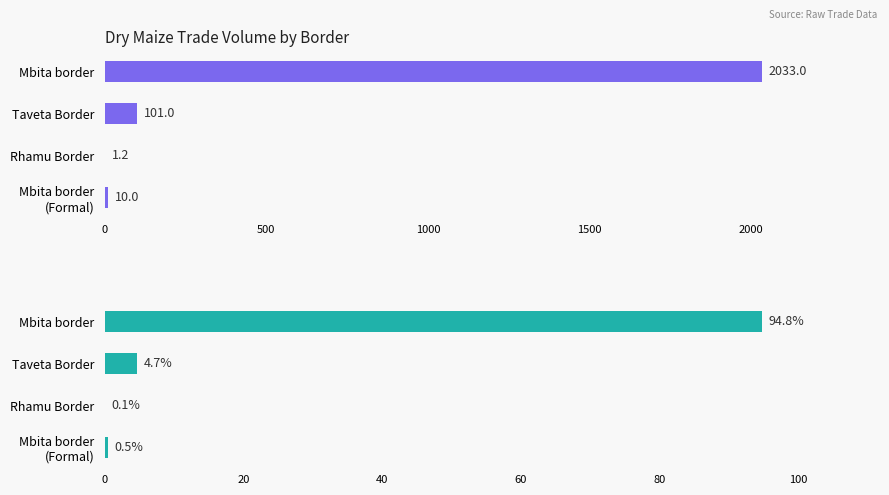

Which series changed the most between Mbita border and Rhamu Border?

Volume (MT)